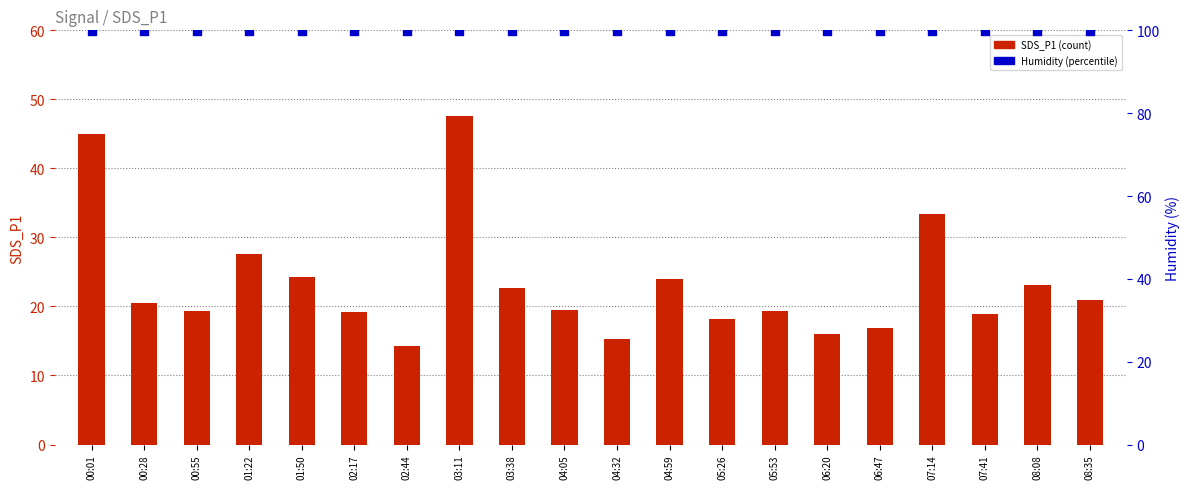

At which category is the sum across all series the highest?

03:11